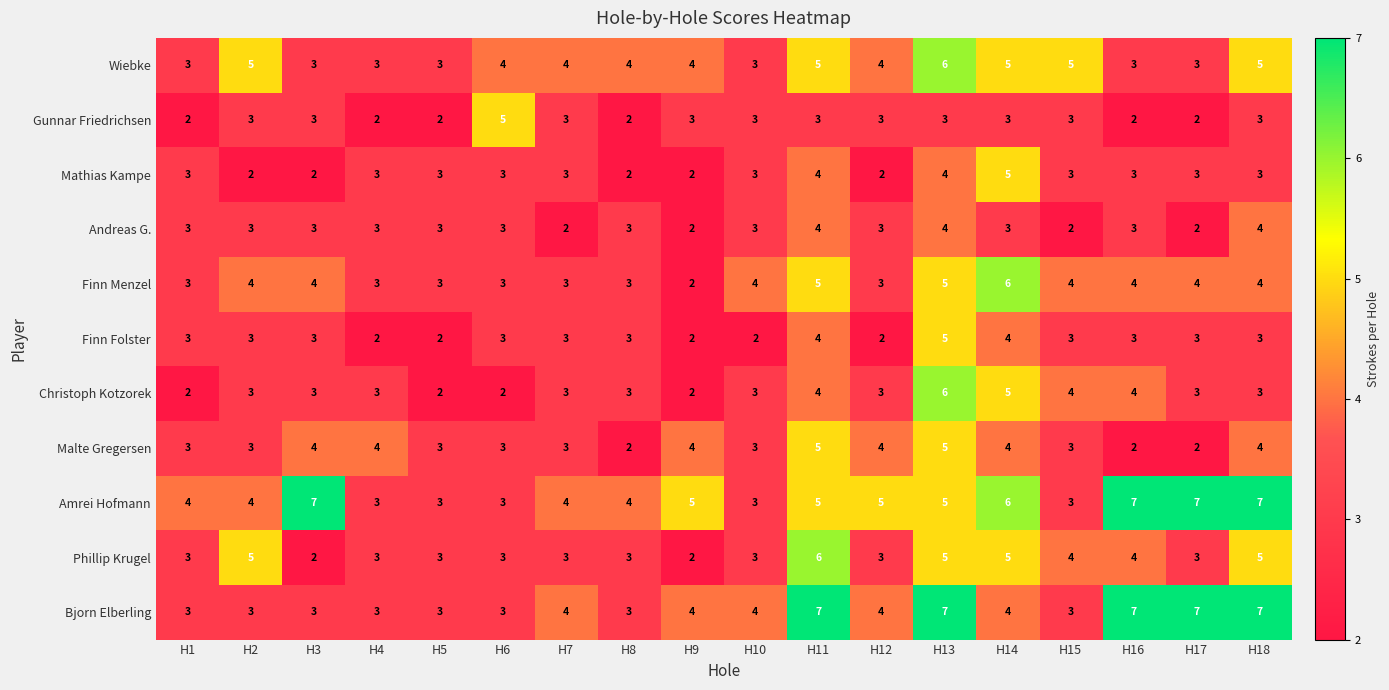

What is the spread (max minus min) of values at H2?

3